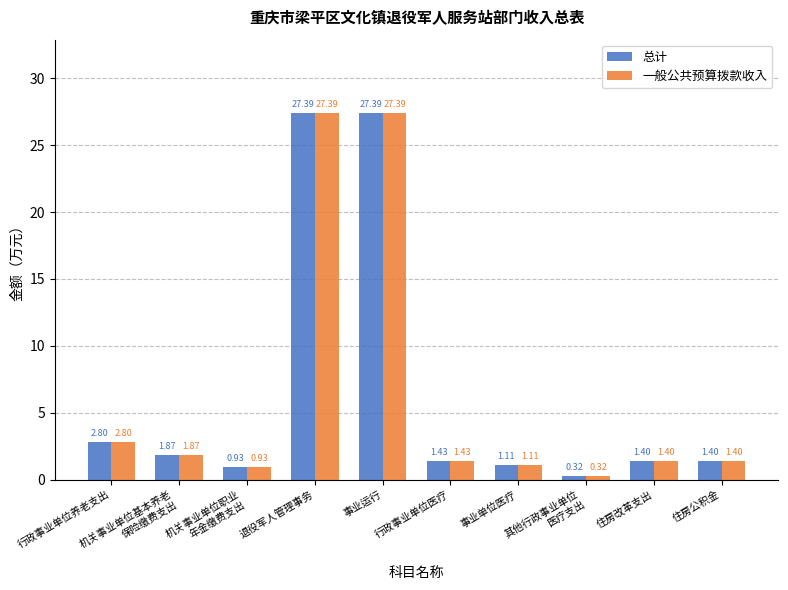

Are the bars horizontal?

No